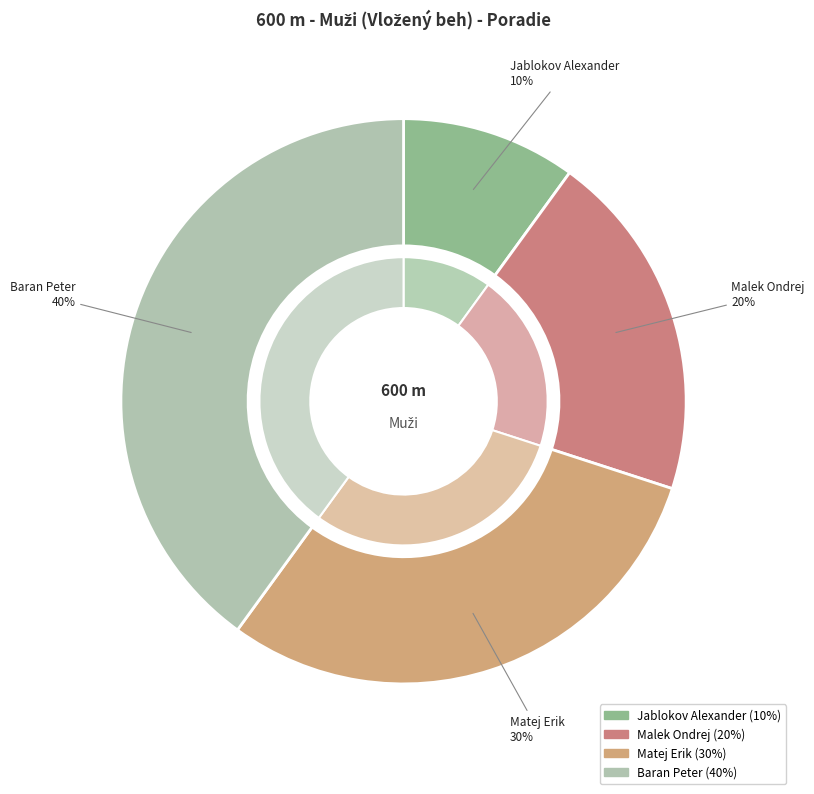

To the nearest percent, what is the combined percentage of Jablokov Alexander and Matej Erik?

40%